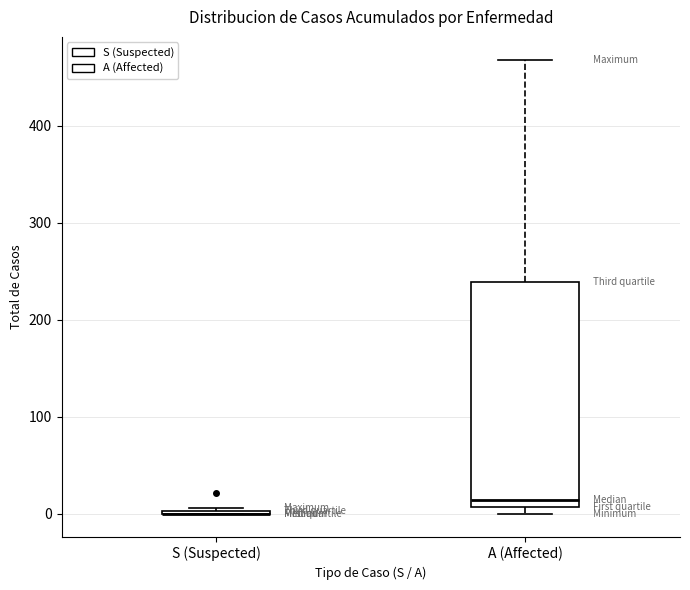

Comparing the boxes themselves (not the whiskers), which one is the tallest?

A (Affected)